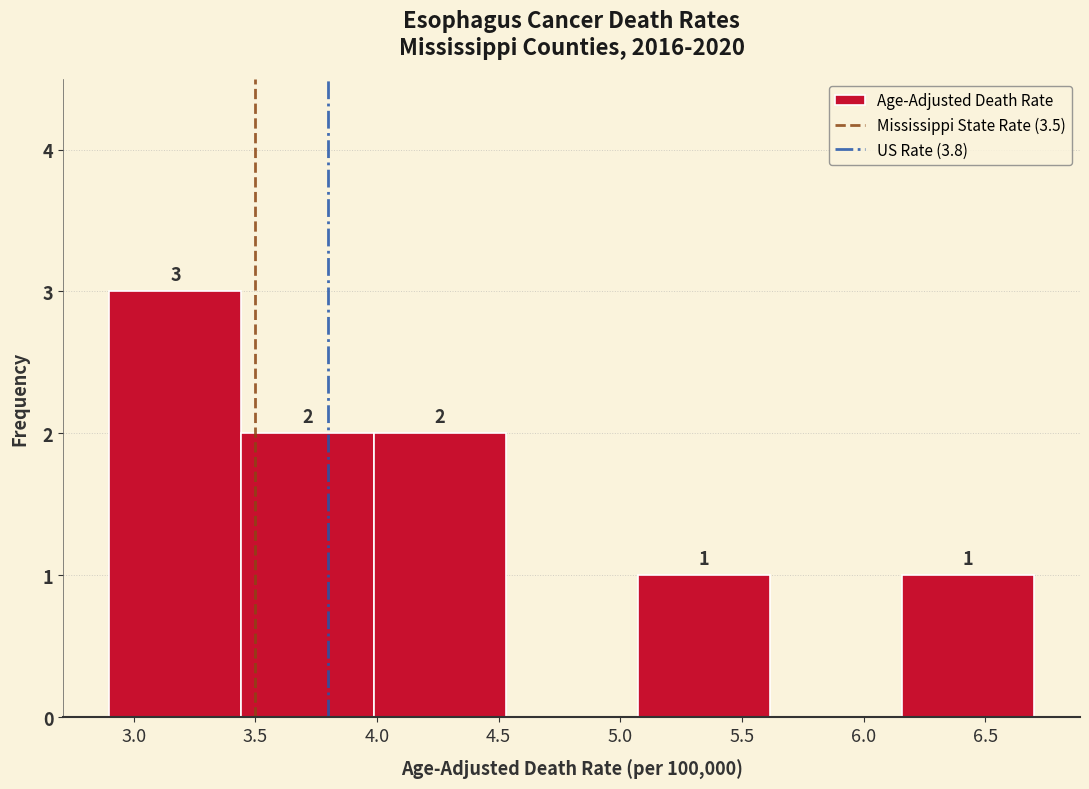

Which range on the x-axis has the tallest bar?

2.90 to 3.45